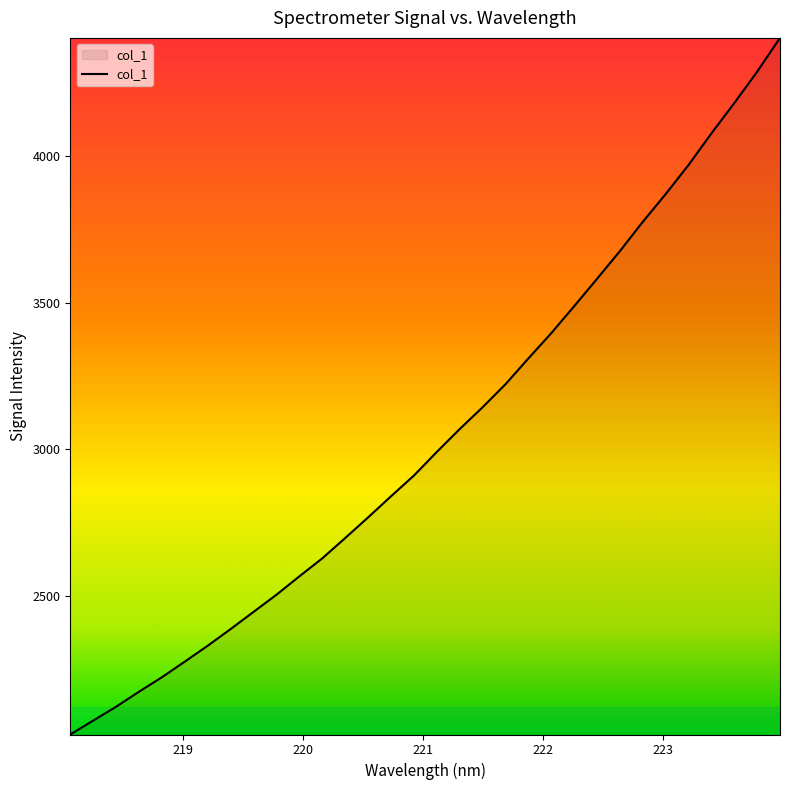

What is the smallest value displayed?

2026.1